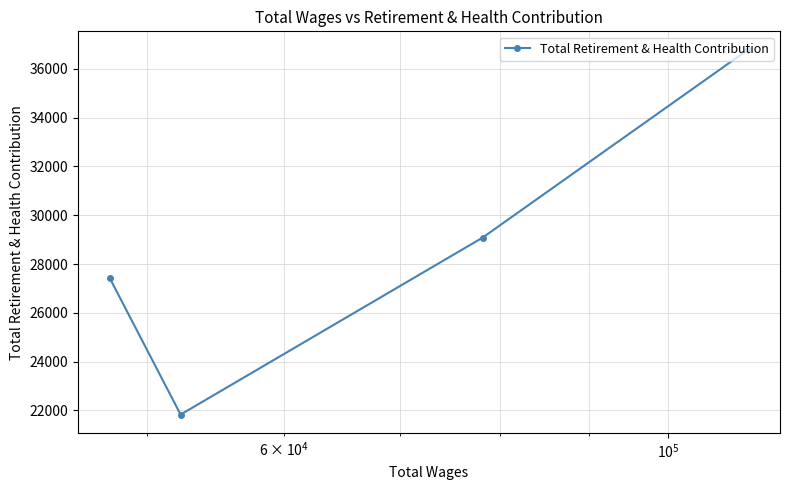

What is the value of the 1st point from the left?

27408